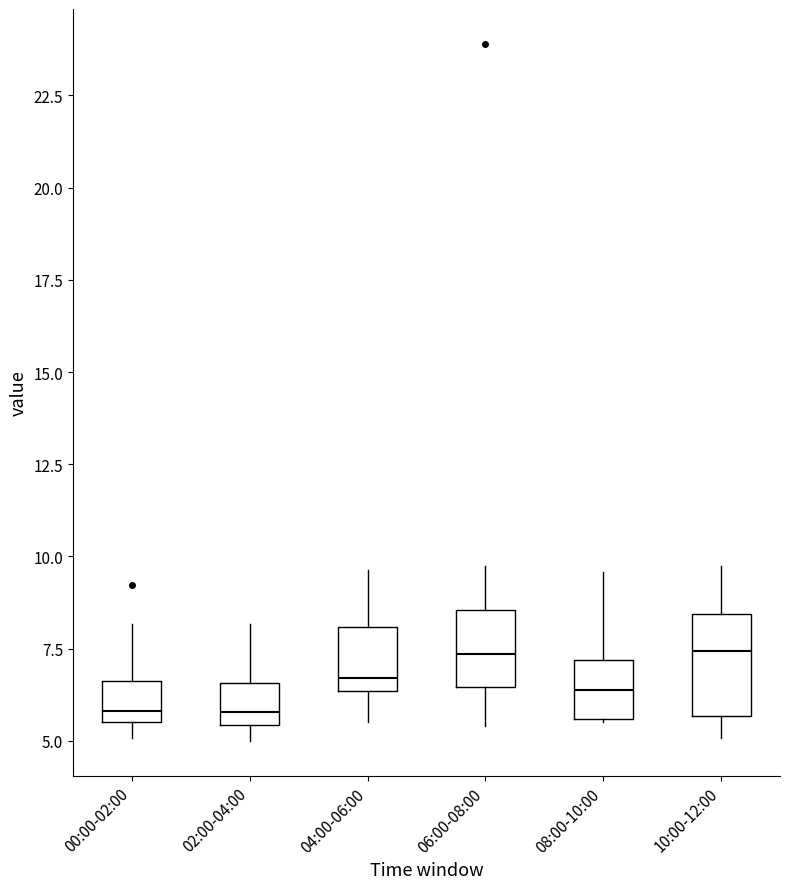

Comparing the boxes themselves (not the whiskers), which one is the tallest?

10:00-12:00